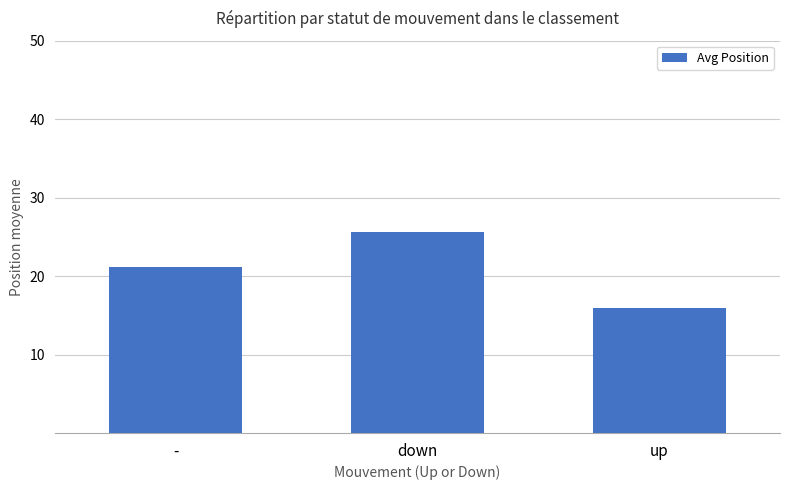

Where is the data nearest to the value 20?

-